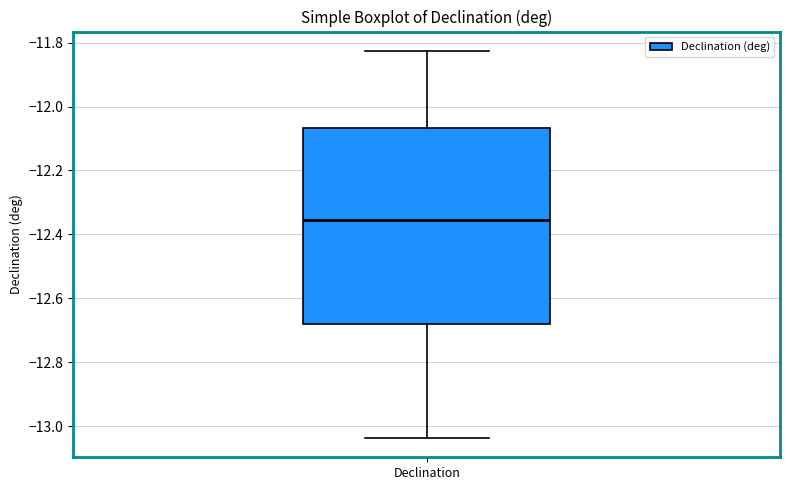

Read this box plot against the y-axis: the position of the median line, the range covered by the box, and the ends of both whiskers. The values are not printed on the chart, so give them approximately, as read against the axis.

median -12.36, box -12.68 to -12.06, whiskers -13.04 to -11.82